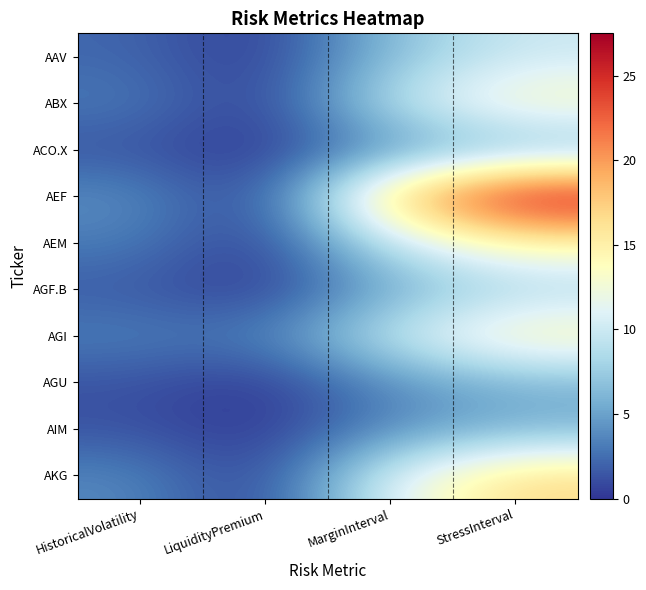

Which series has the widest spread of values?

AEF